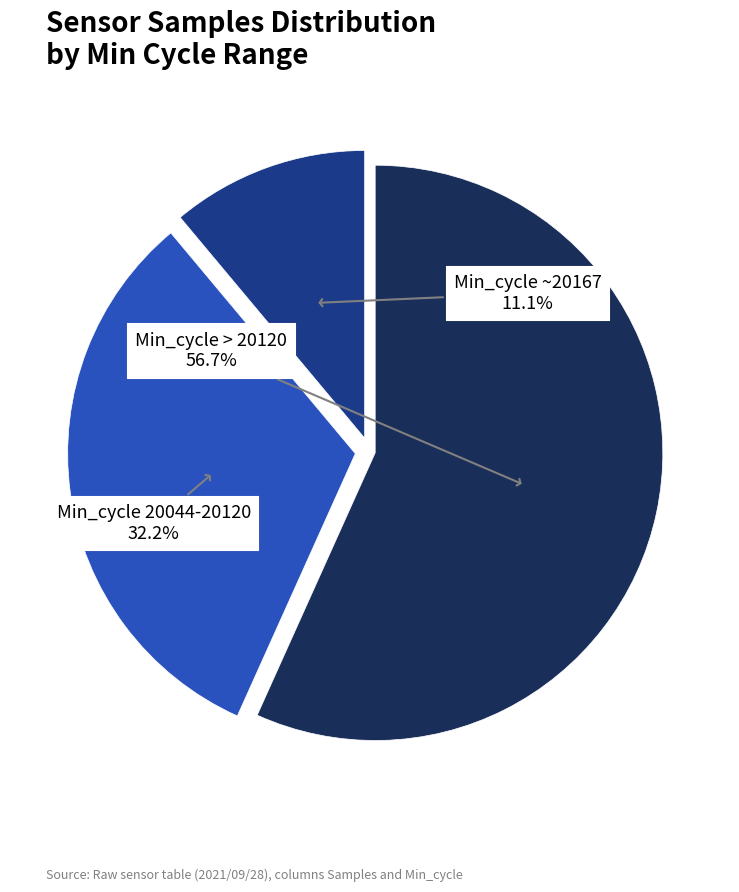

To the nearest percent, what is the average slice percentage?

33%